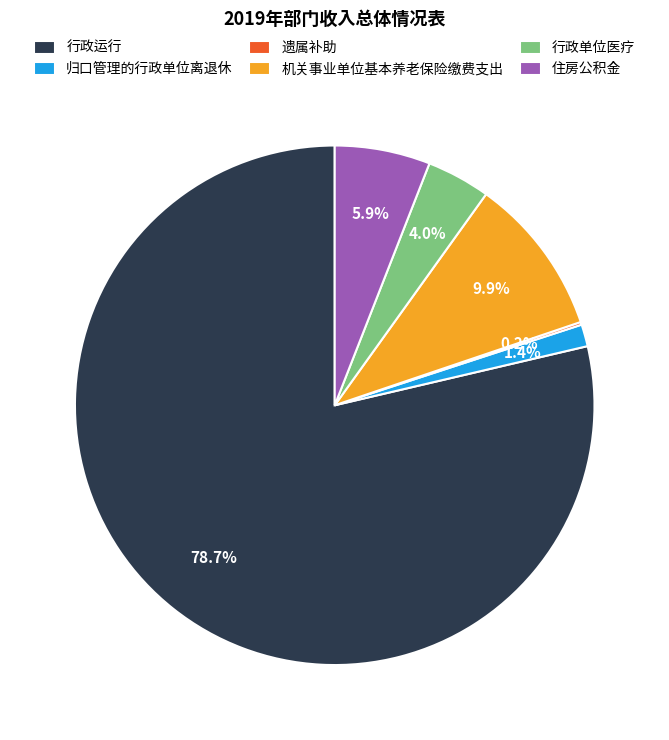

Does any single category account for the majority?

Yes